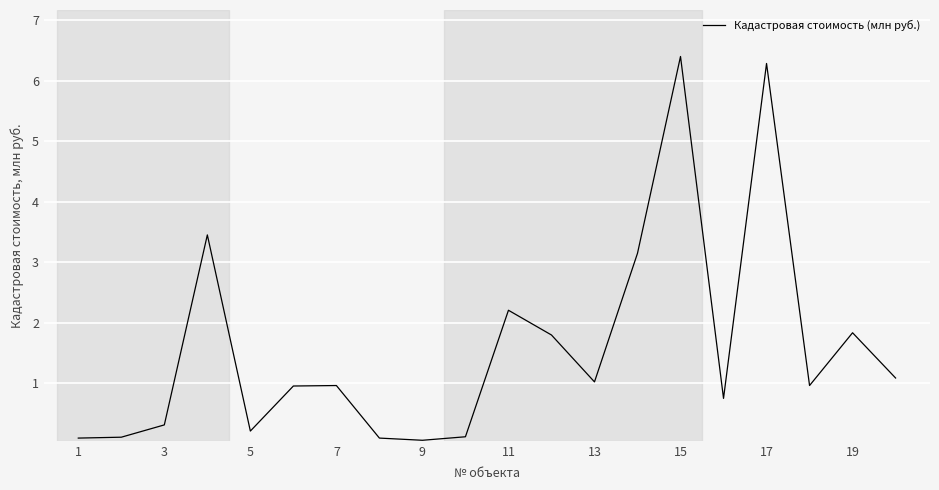

What is the greatest value displayed?

6.4